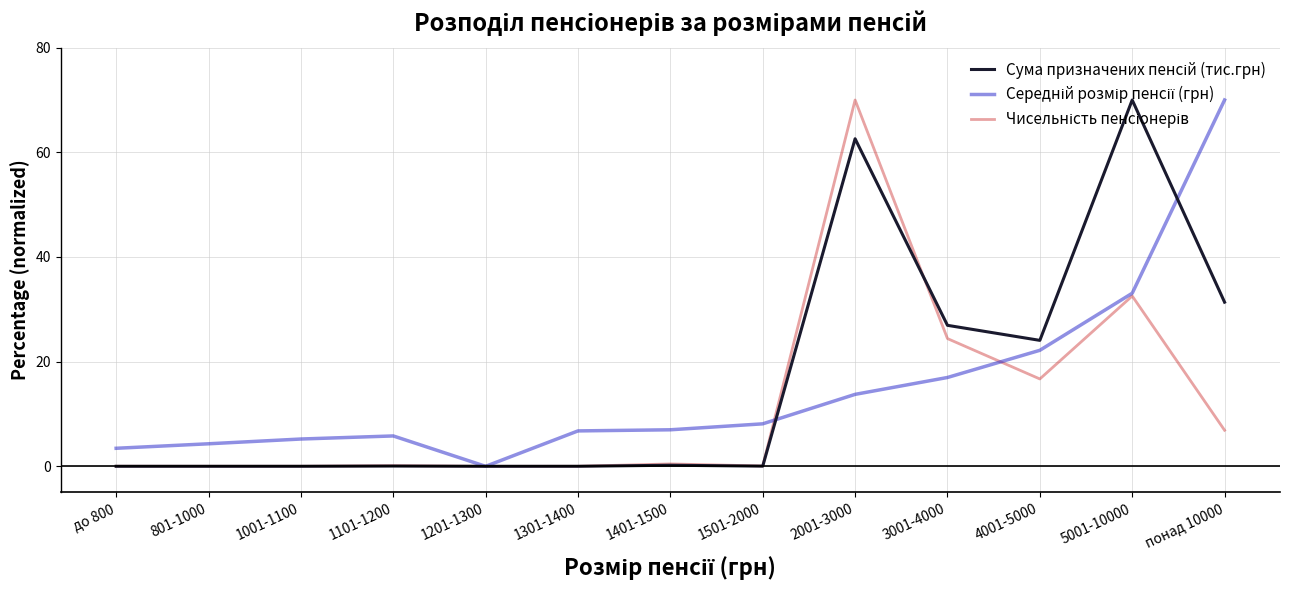

What position from the left is 5001-10000?

12